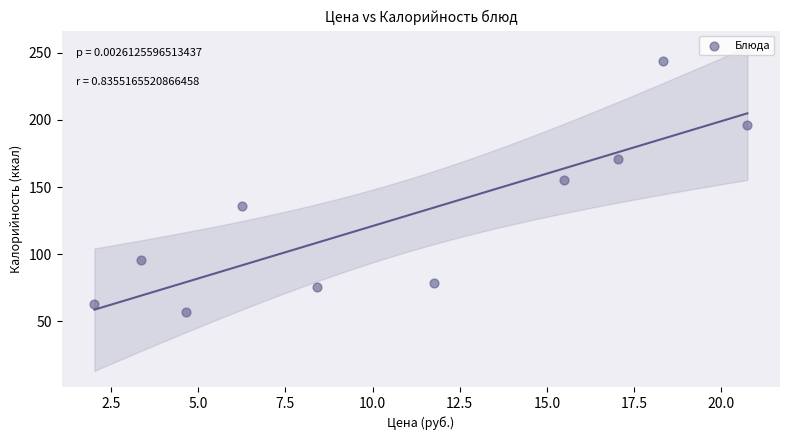

What is the average Y value?

127